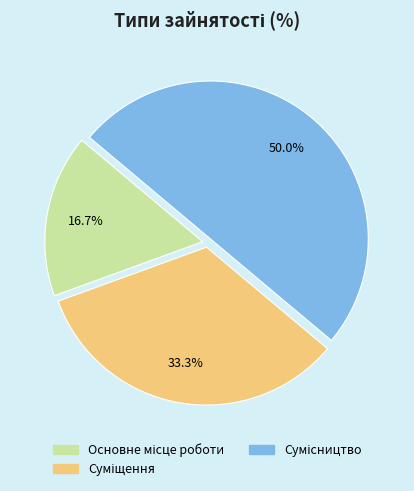

To the nearest percent, what portion does Сумісництво represent?

50%